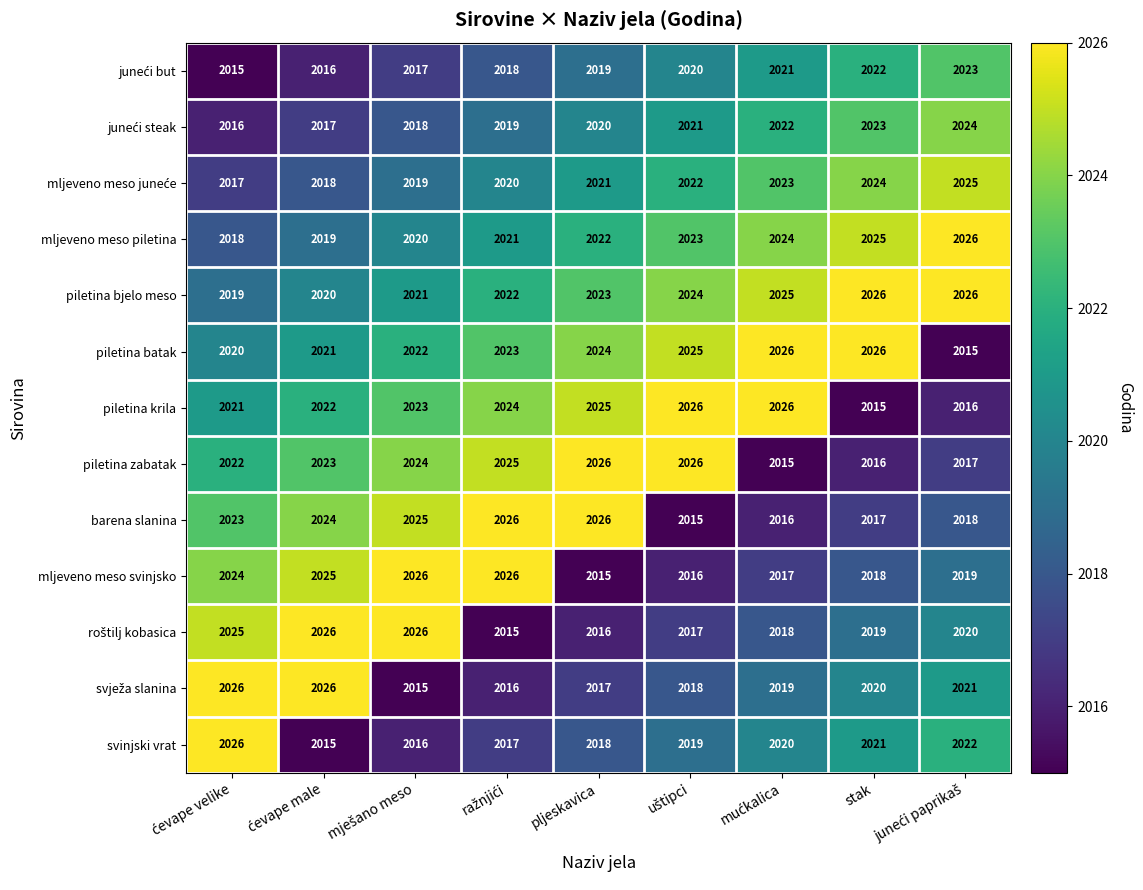

Read the piletina bjelo meso value at pljeskavica.

2023